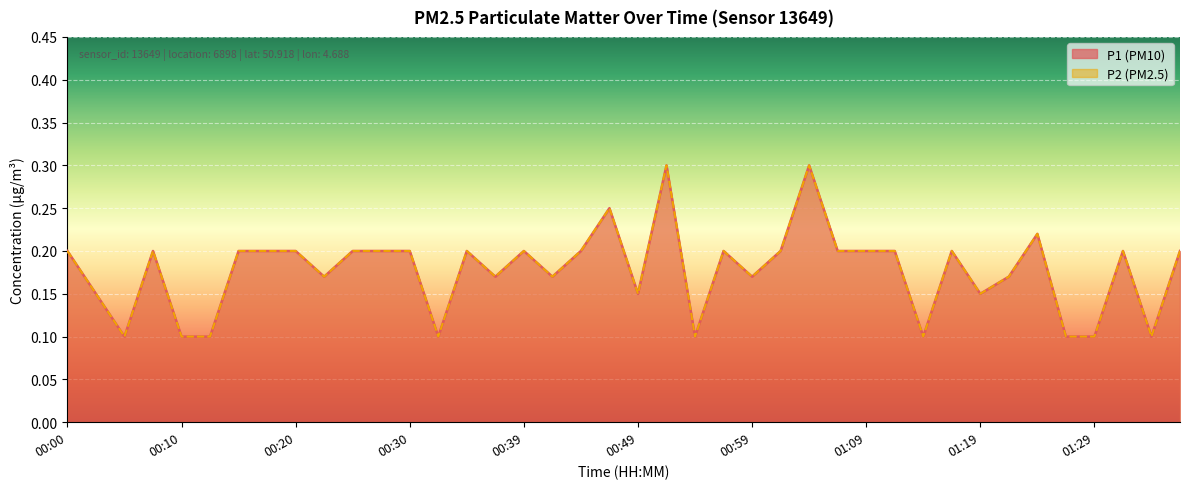

True or false: P1 has a value of 0.3 at 00:34.

False